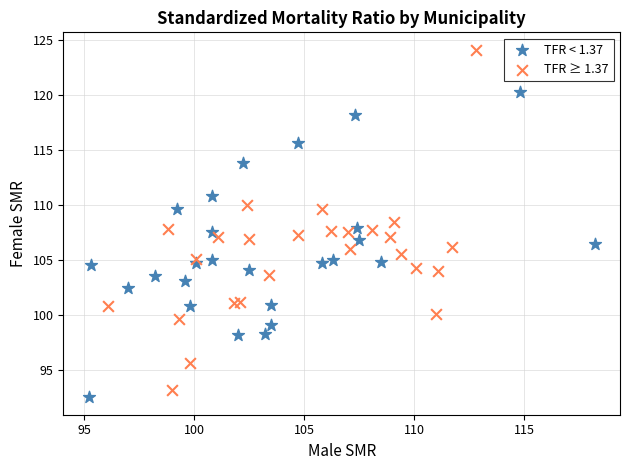

What are all the series names shown in the legend?

TFR < 1.37, TFR ≥ 1.37